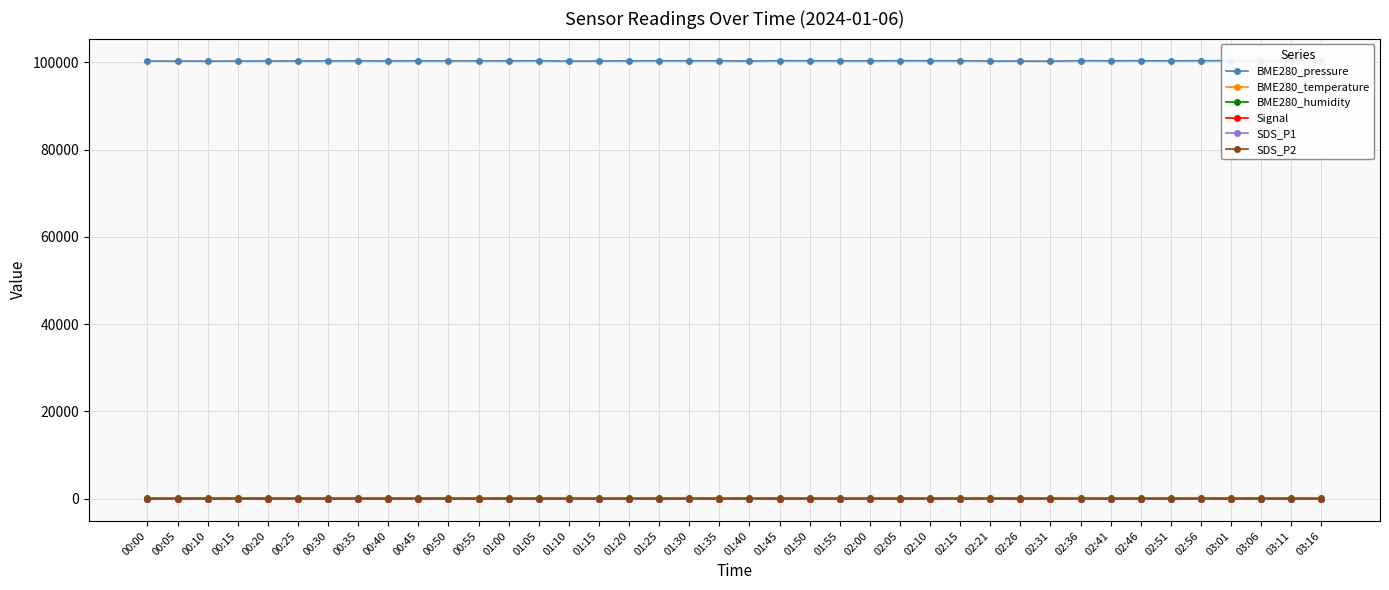

What are all the series names shown in the legend?

BME280_pressure, BME280_temperature, BME280_humidity, Signal, SDS_P1, SDS_P2